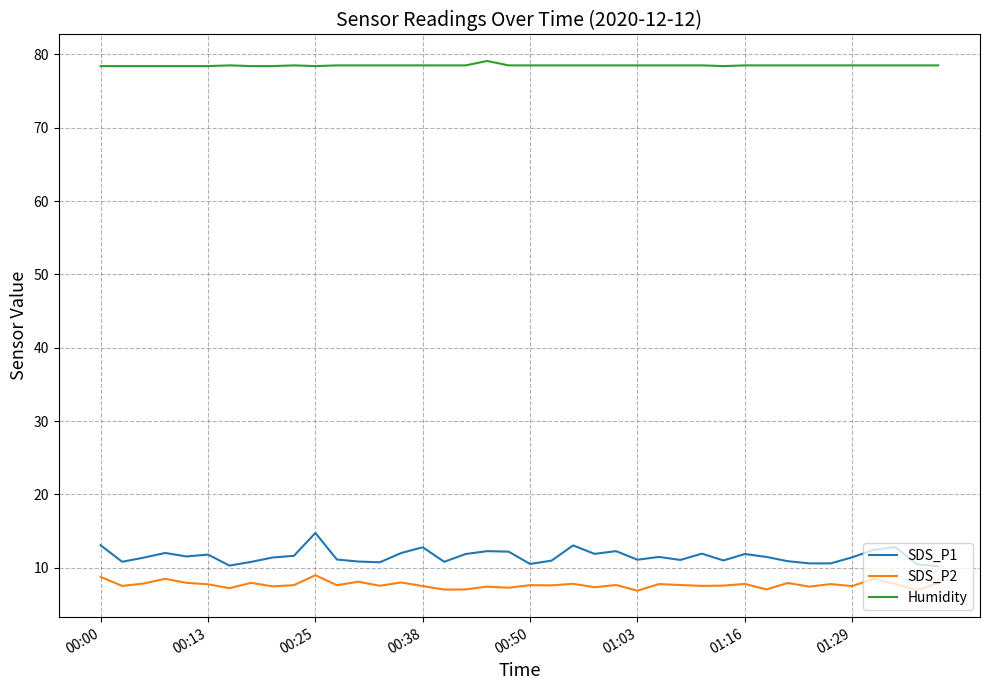

What is the maximum value shown in the chart?

79.1